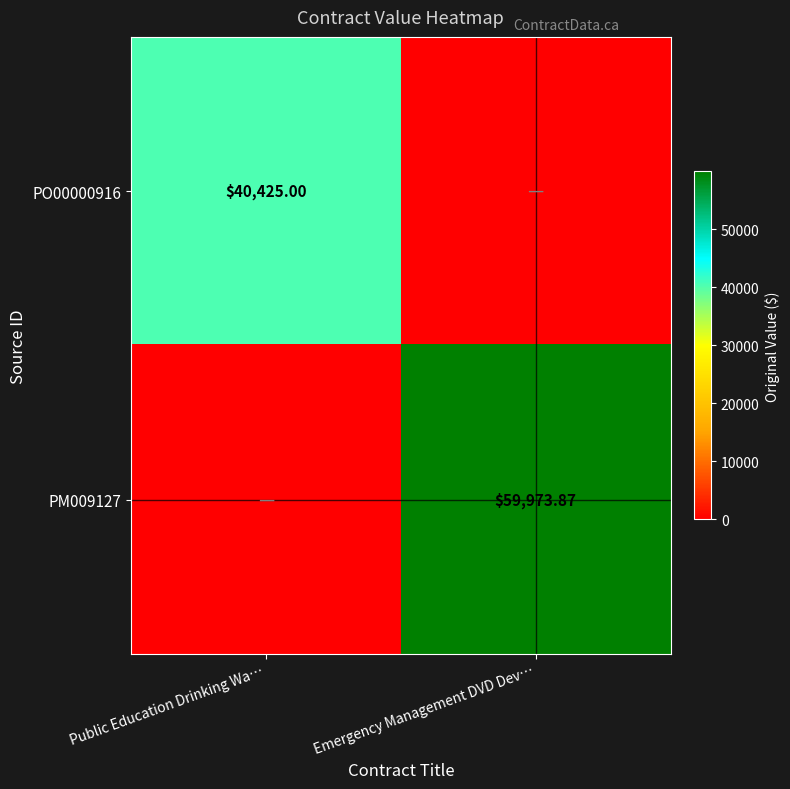

At which label is PM009127 closest to 29986?

Public Education Drinking Wa…